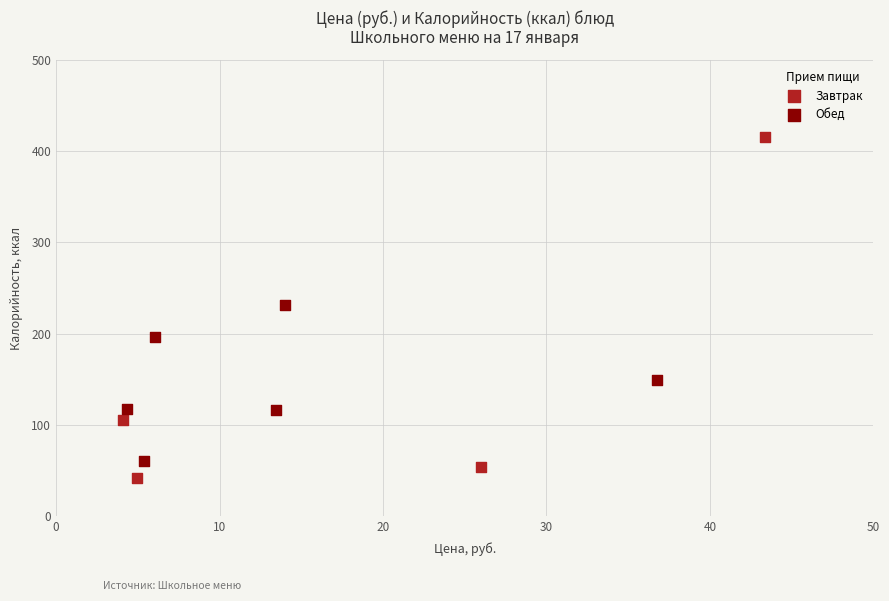

Which series has the widest spread of Y values?

Завтрак